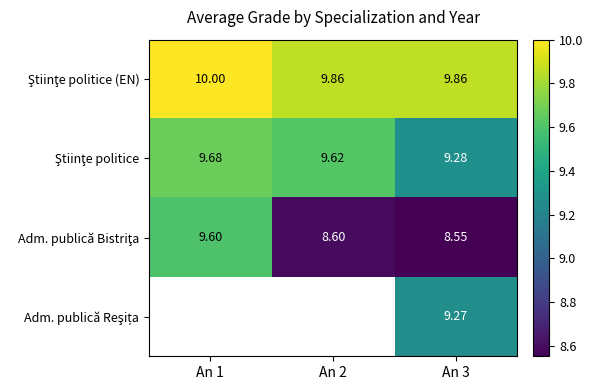

Rank the series by their average value, from lowest to highest.

Adm. publică Bistriţa, Adm. publică Reşița, Ştiinţe politice, Ştiinţe politice (EN)